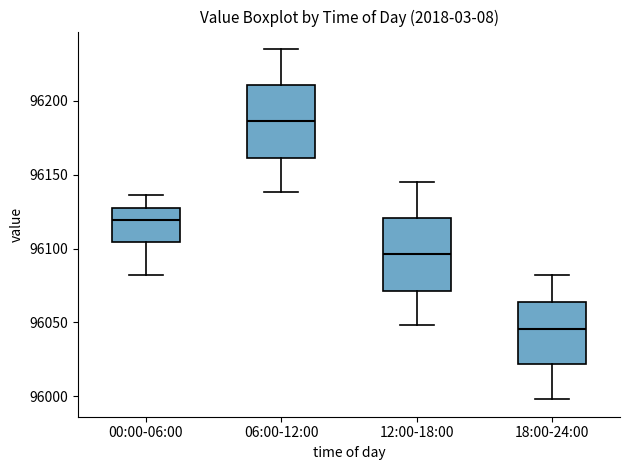

Which box's median line is the highest?

06:00-12:00